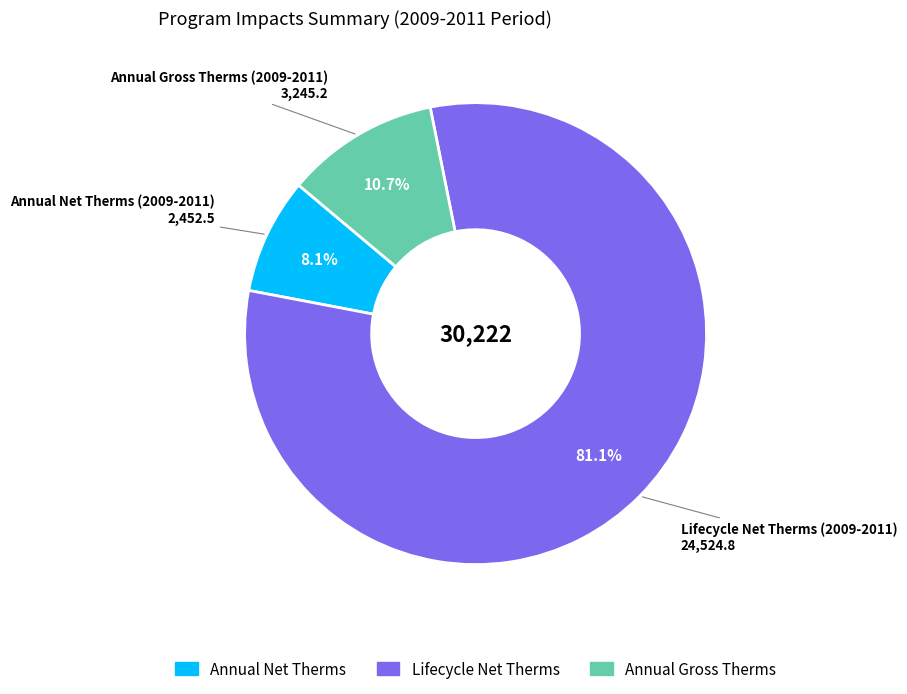

Does any single category account for the majority?

Yes